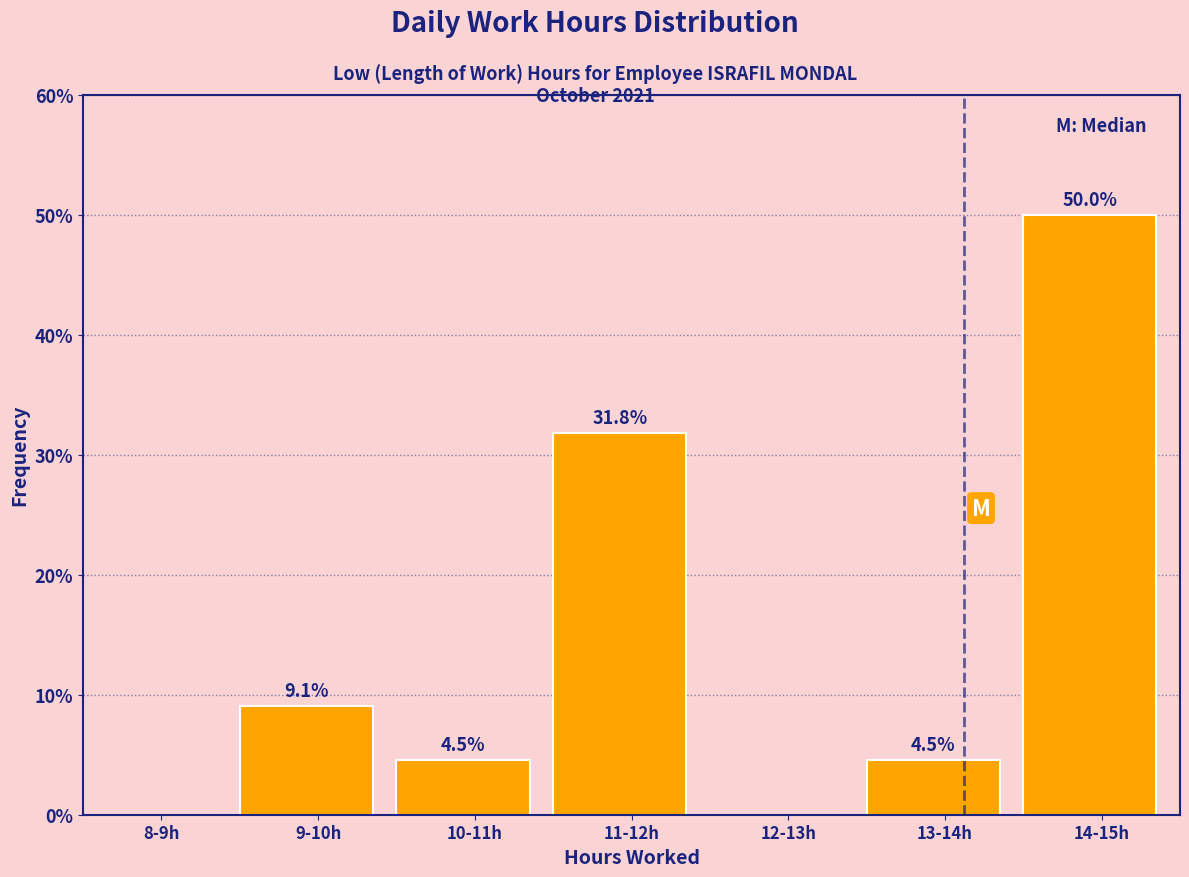

Reading left to right, what are all the values shown in this chart?

8-9h=0.0	9-10h=9.1	10-11h=4.5	11-12h=31.8	12-13h=0.0	13-14h=4.5	14-15h=50.0